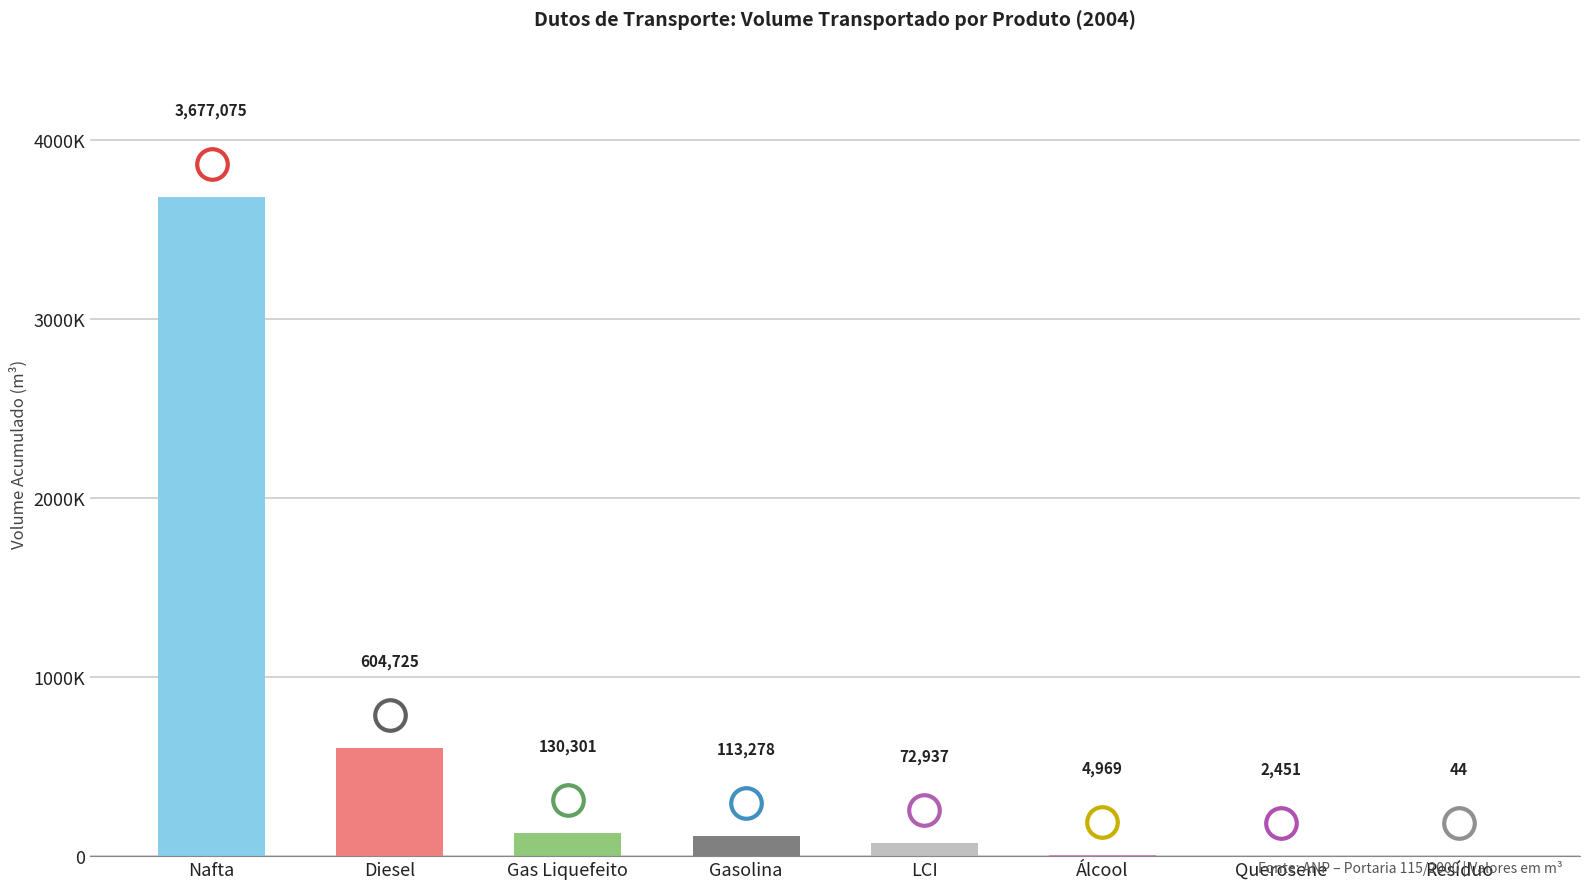

List the labels in order of value, smallest first.

Resíduo, Querosene, Álcool, LCI, Gasolina, Gas Liquefeito, Diesel, Nafta